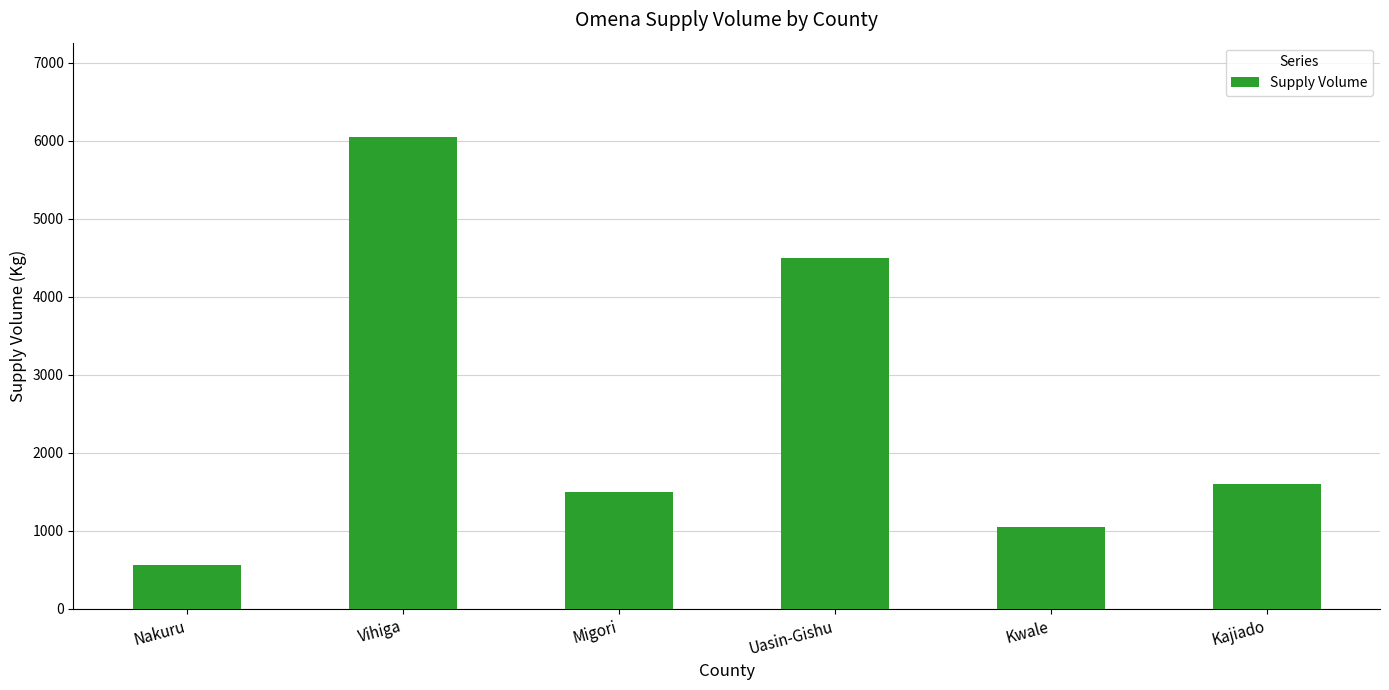

What is the value of the 3rd bar from the left?

1500